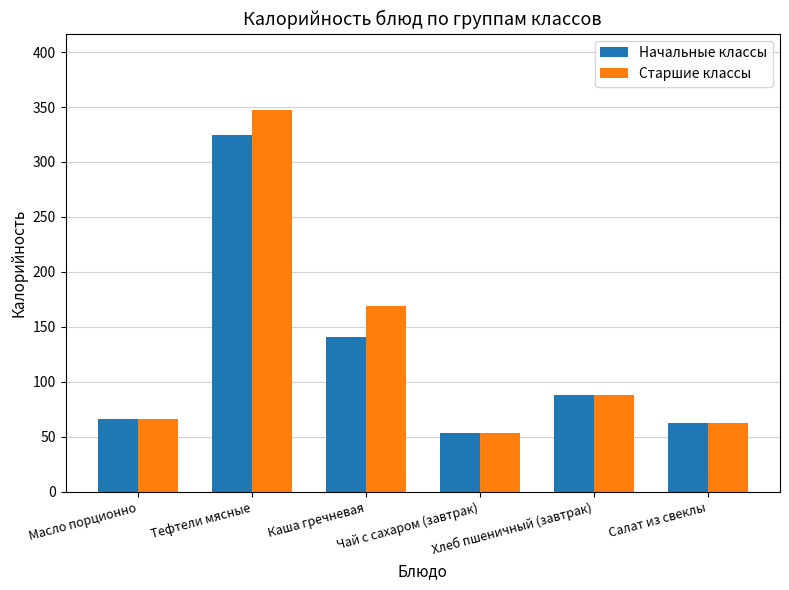

Is the value of Старшие классы at Салат из свеклы greater than the value of Начальные классы at Хлеб пшеничный (завтрак)?

No